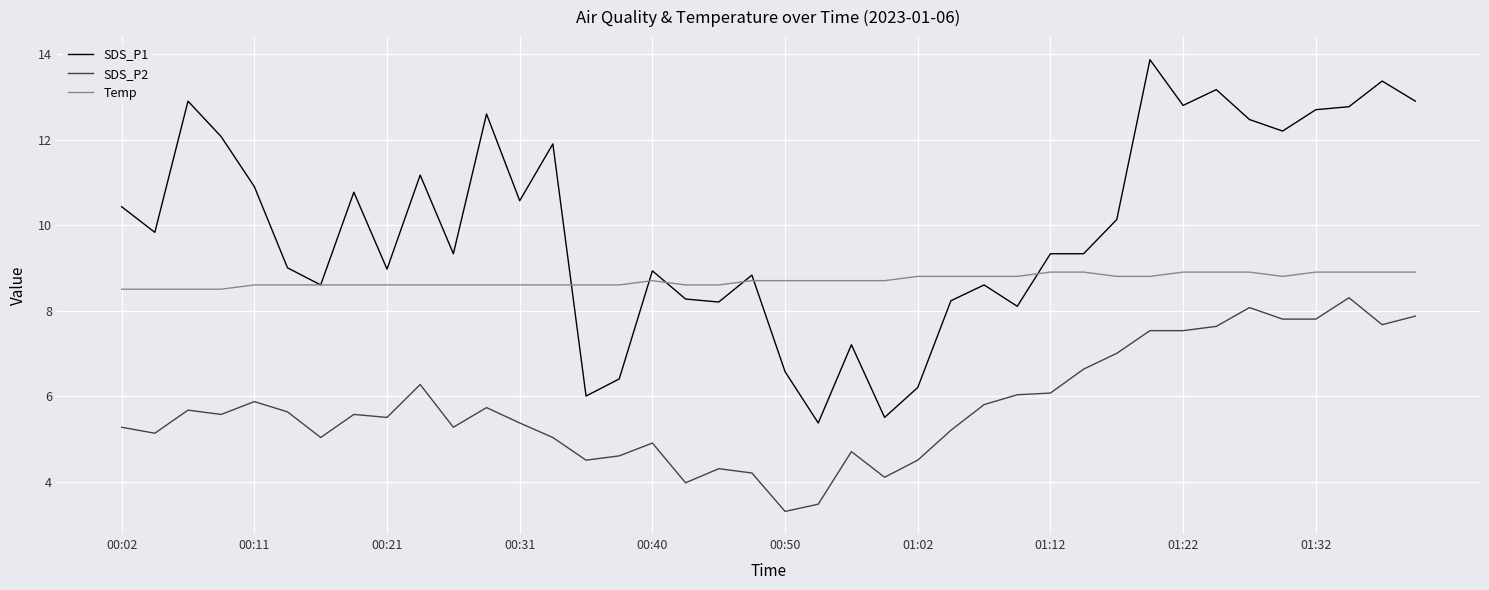

What is the smallest value displayed?

3.3